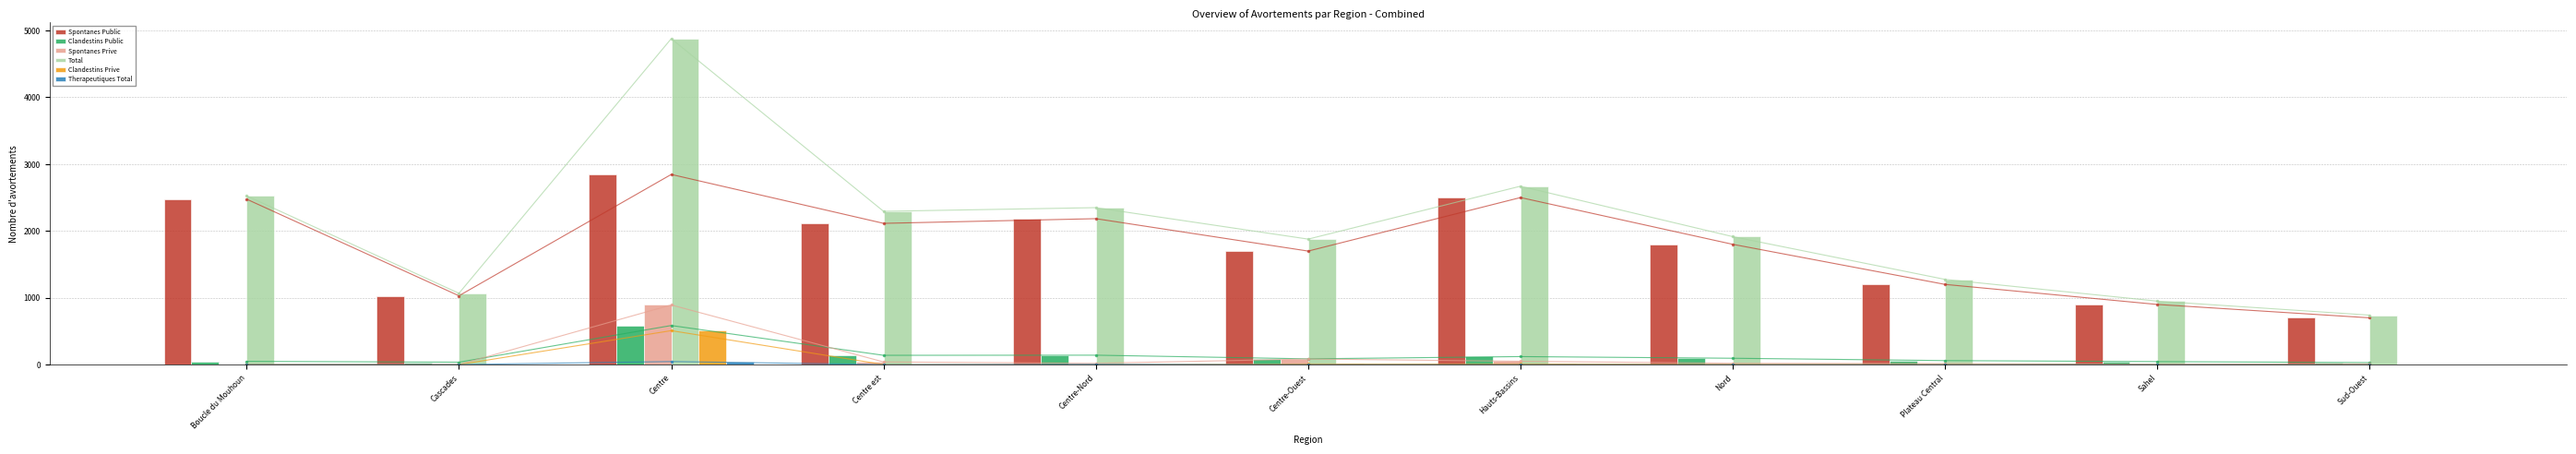

What is the difference between the maximum and minimum values in the Spontanes Prive series?

893